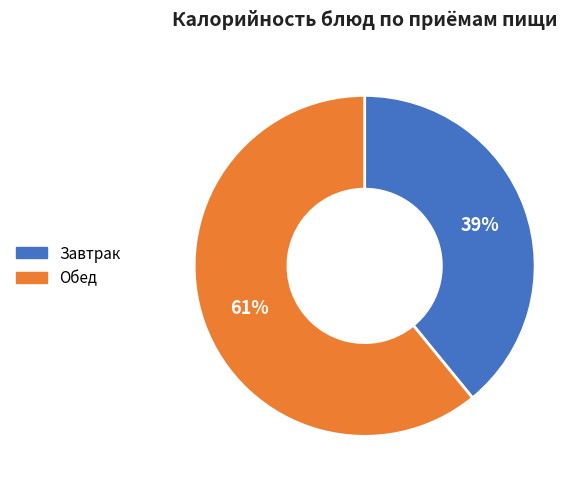

True or false: Обед accounts for 48% of the total.

False